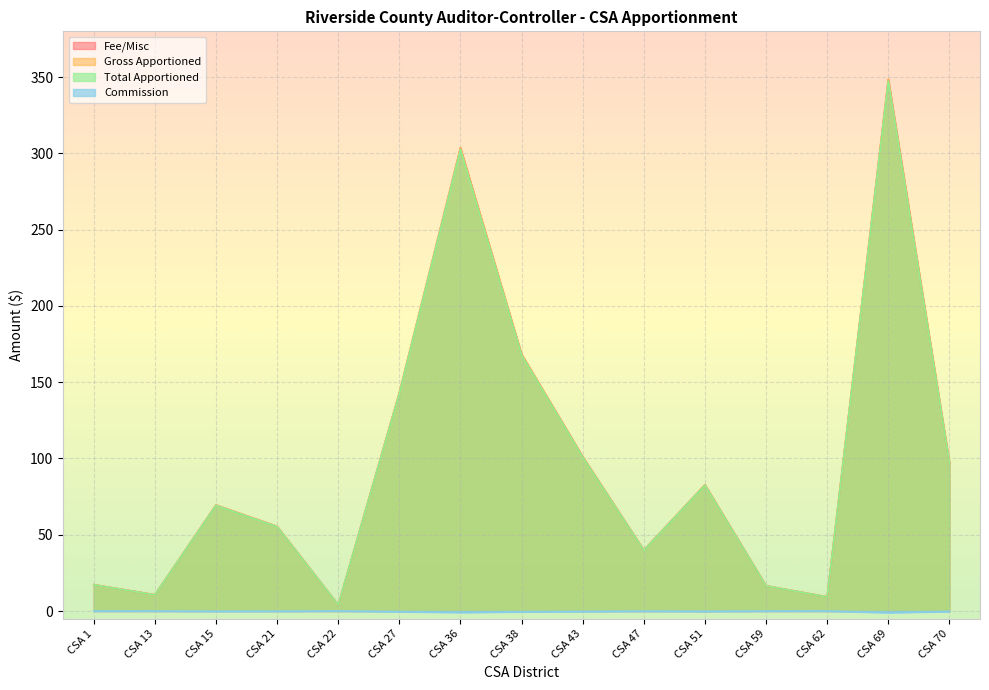

How many values in the Fee/Misc series exceed 69?

8